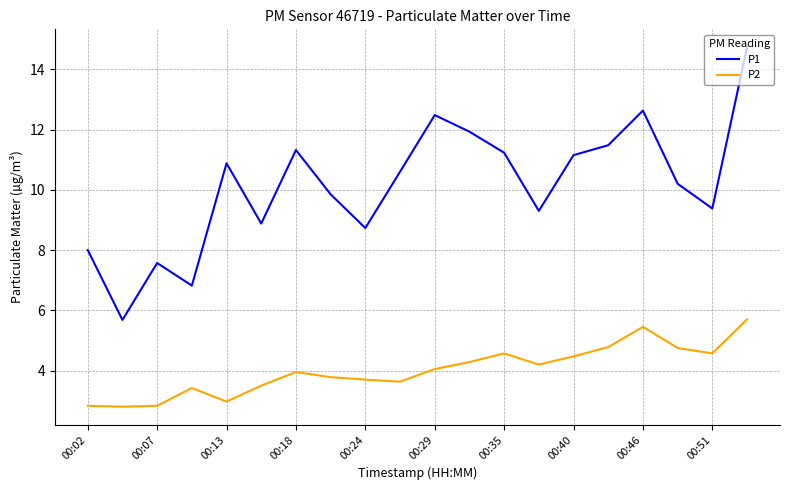

Which series has the widest spread of values?

P1